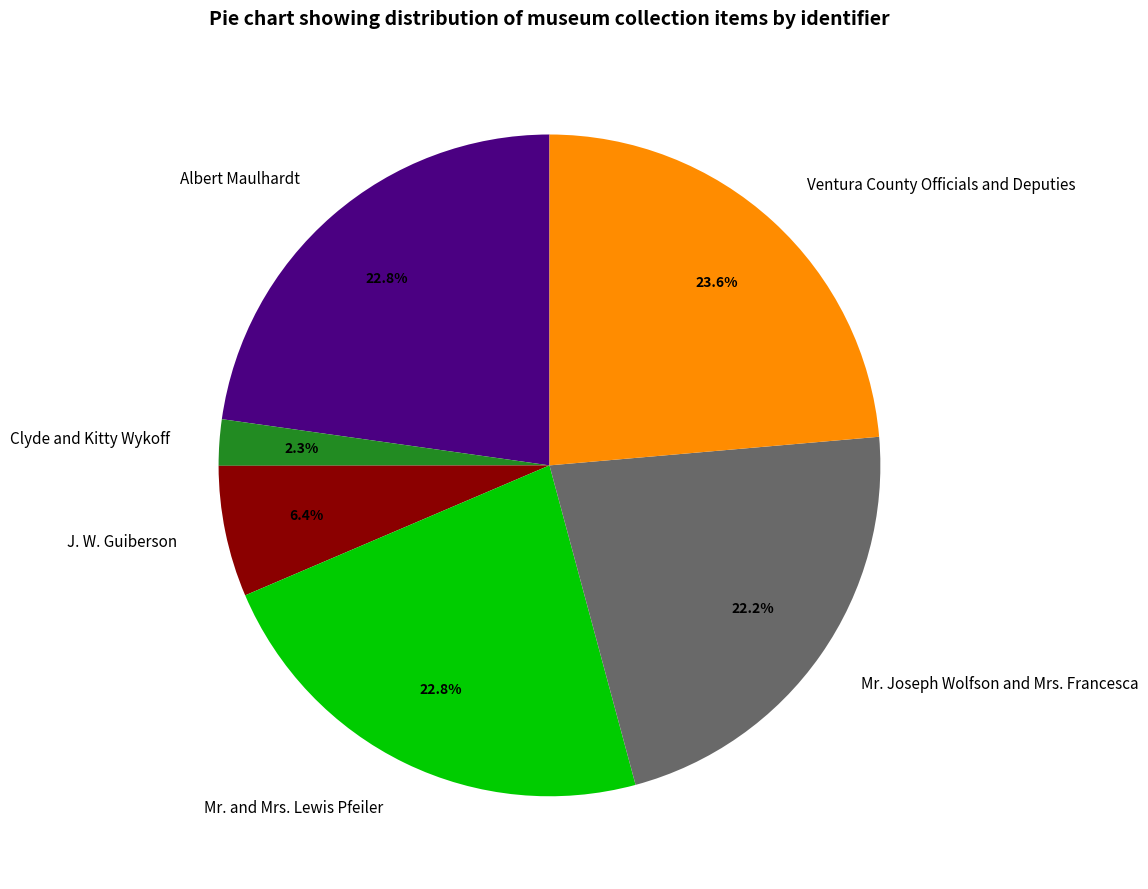

Does any single category account for the majority?

No